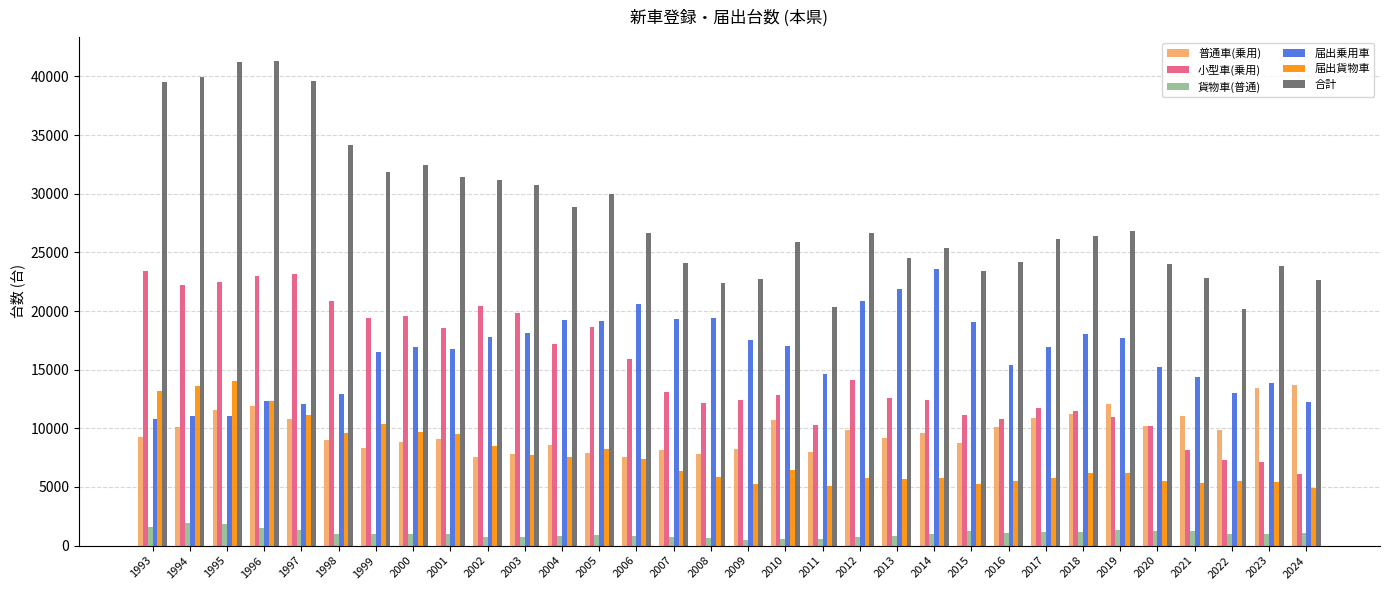

Rank the series at 2007 from highest to lowest value.

合計, 届出乗用車, 小型車(乗用), 普通車(乗用), 届出貨物車, 貨物車(普通)